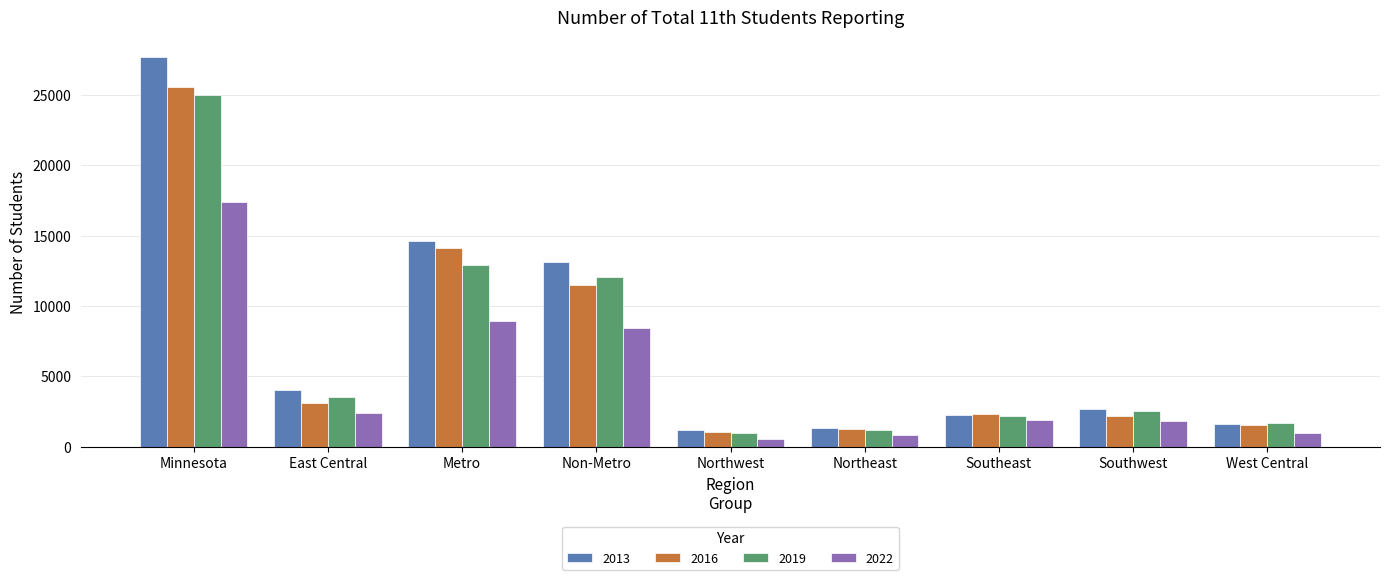

What is the difference between the maximum and minimum values in the 2013 series?

26506